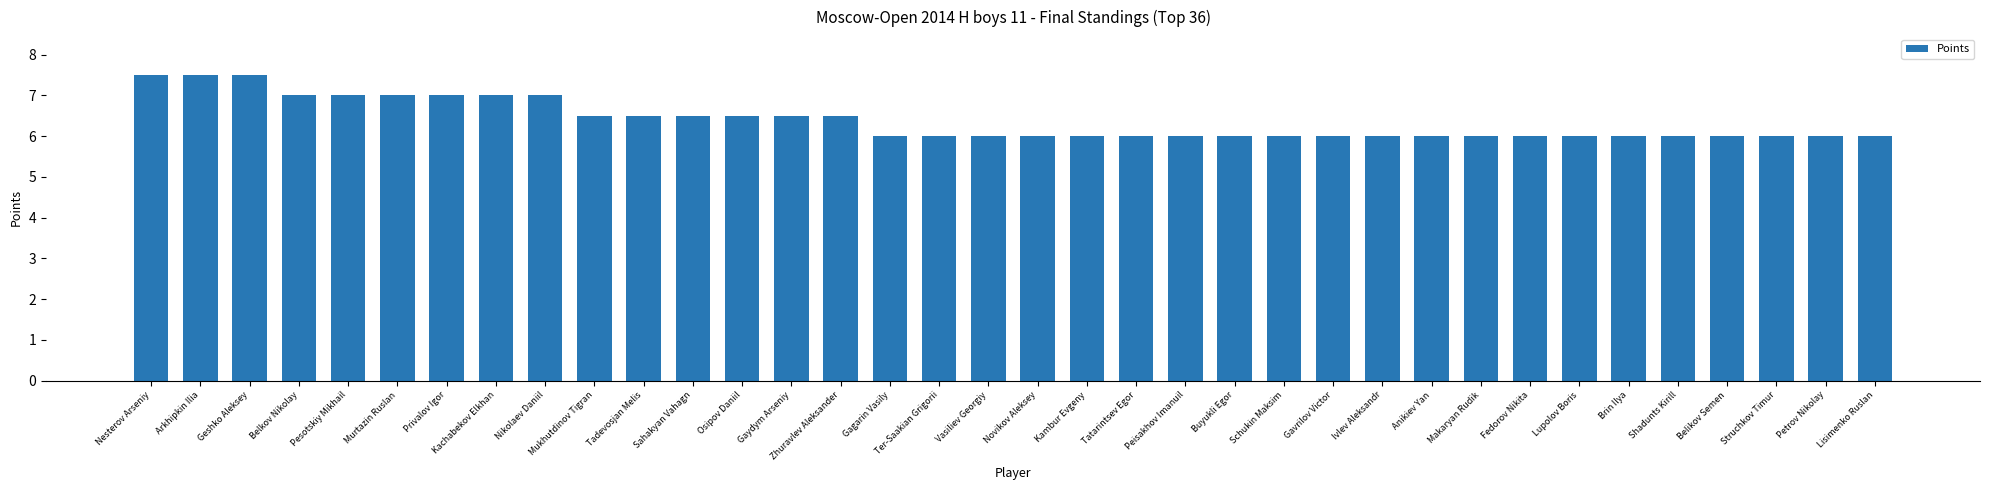

Reading right to left, transcribe all the data shown in this chart.

Lisimenko Ruslan=6.0	Petrov Nikolay=6.0	Struchkov Timur=6.0	Belikov Semen=6.0	Shadunts Kirill=6.0	Brin Ilya=6.0	Lupolov Boris=6.0	Fedorov Nikita=6.0	Makaryan Rudik=6.0	Anikiev Yan=6.0	Ivlev Aleksandr=6.0	Gavrilov Victor=6.0	Schukin Maksim=6.0	Buyukli Egor=6.0	Peisakhov Imanuil=6.0	Tatarintsev Egor=6.0	Kambur Evgeny=6.0	Novikov Aleksey=6.0	Vasiliev Georgiy=6.0	Ter-Saakian Grigorii=6.0	Gagarin Vasily=6.0	Zhuravlev Aleksander=6.5	Gaydym Arseniy=6.5	Osipov Daniil=6.5	Sahakyan Vahagn=6.5	Tadevosjan Melis=6.5	Mukhutdinov Tigran=6.5	Nikolaev Daniil=7.0	Kachabekov Elkhan=7.0	Privalov Igor=7.0	Murtazin Ruslan=7.0	Pesotskiy Mikhail=7.0	Belkov Nikolay=7.0	Geshko Aleksey=7.5	Arkhipkin Ilia=7.5	Nesterov Arseniy=7.5